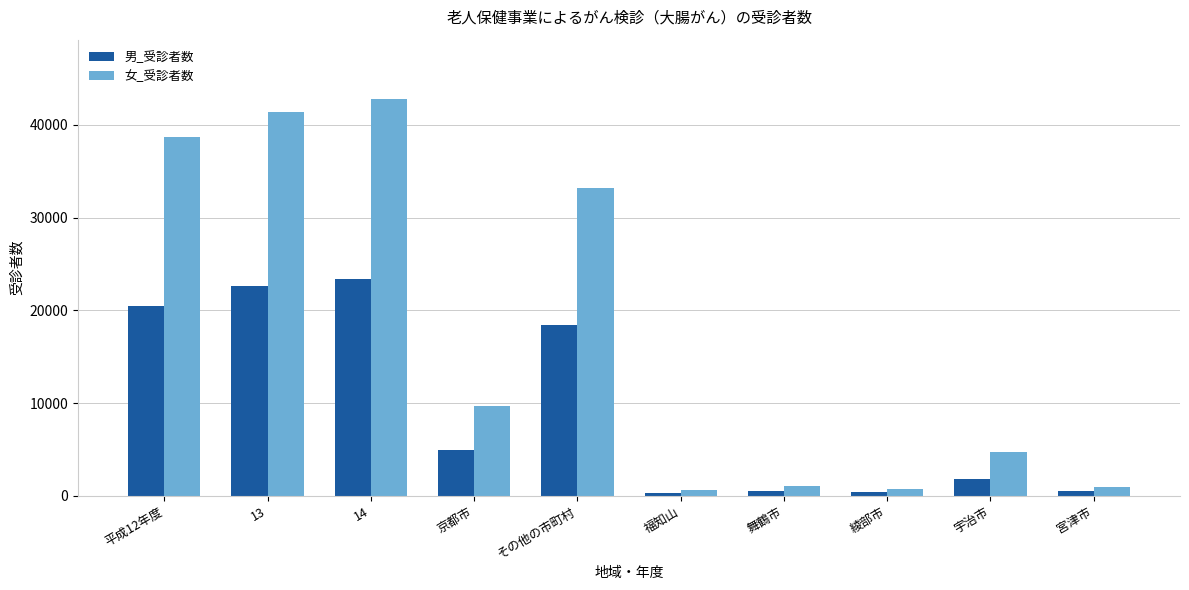

List the series in order of their peak value, lowest first.

男_受診者数, 女_受診者数